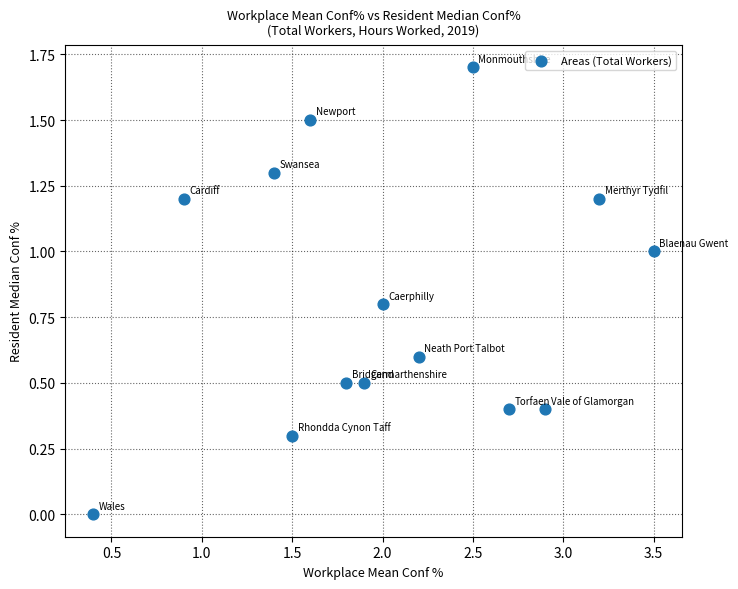

What is the range of X values (max minus min)?

3.1